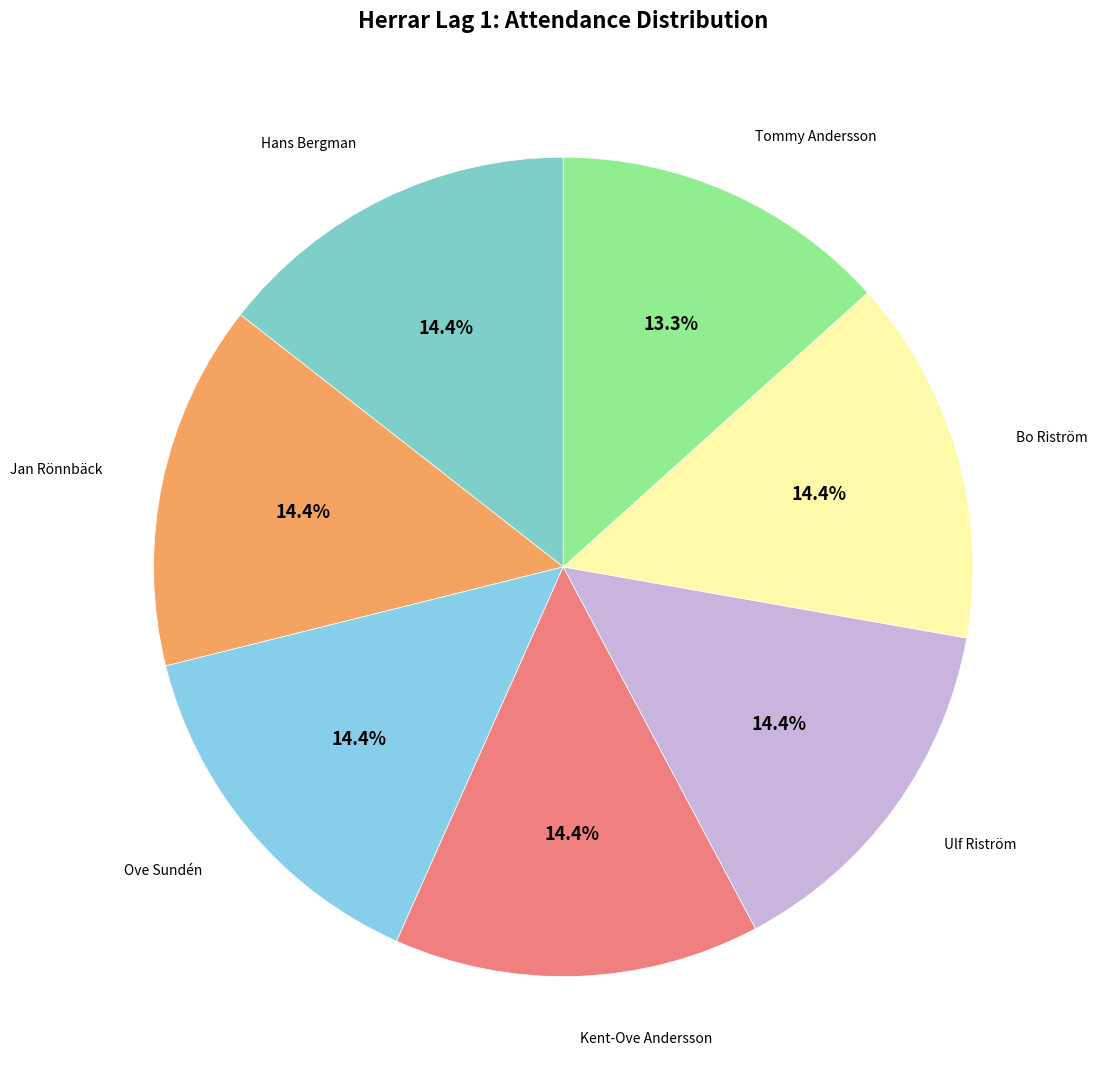

Is the sum of Hans Bergman and Ulf Riström greater than half?

No